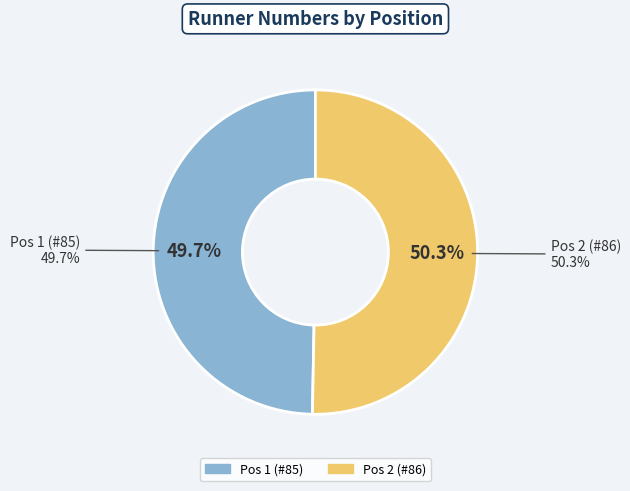

Which slice is the smallest?

Pos 1 (#85)